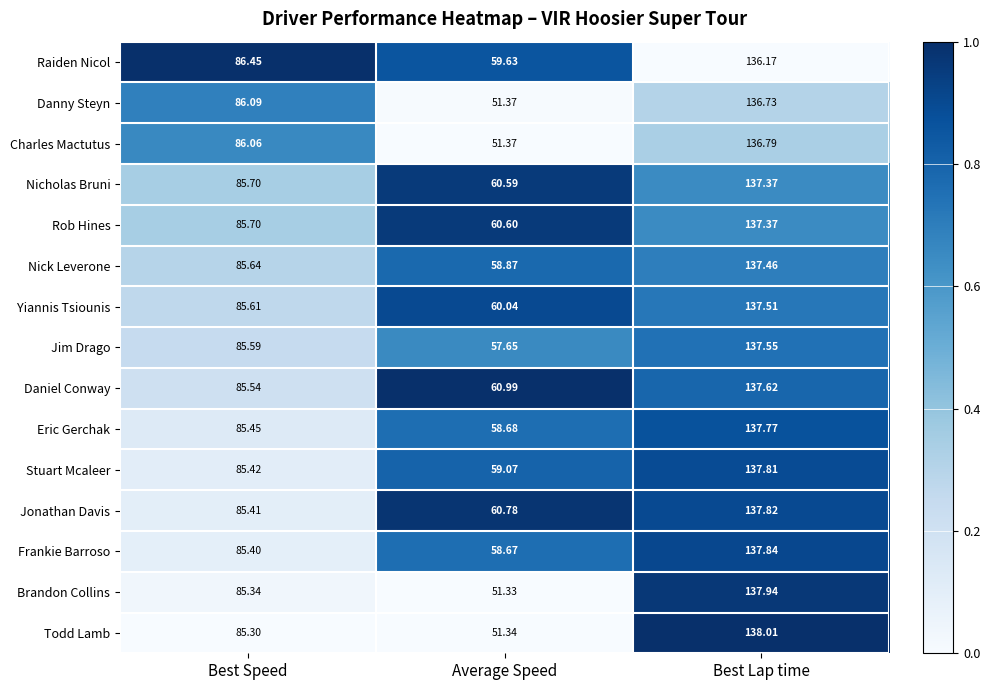

Rank the categories by Danny Steyn value from lowest to highest.

Average Speed, Best Speed, Best Lap time